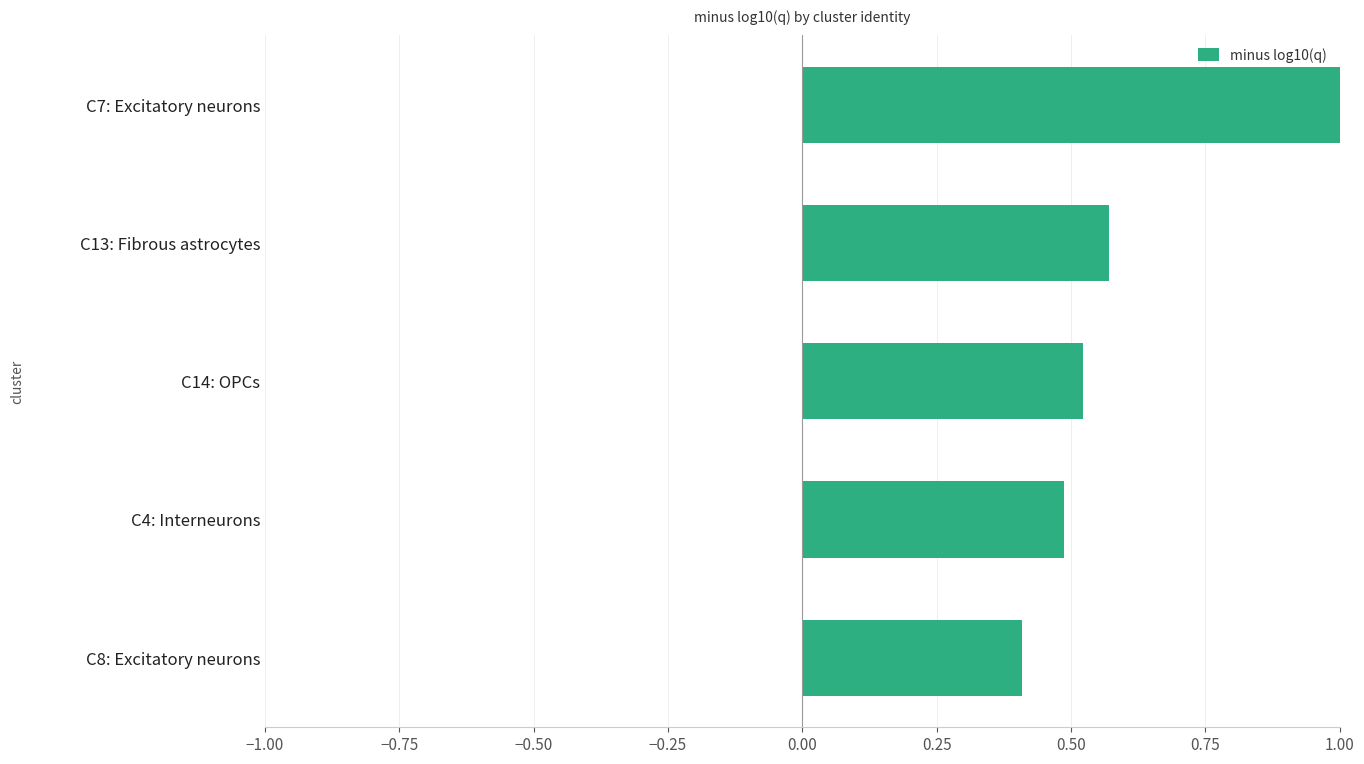

What is the sum of all values?

3.0